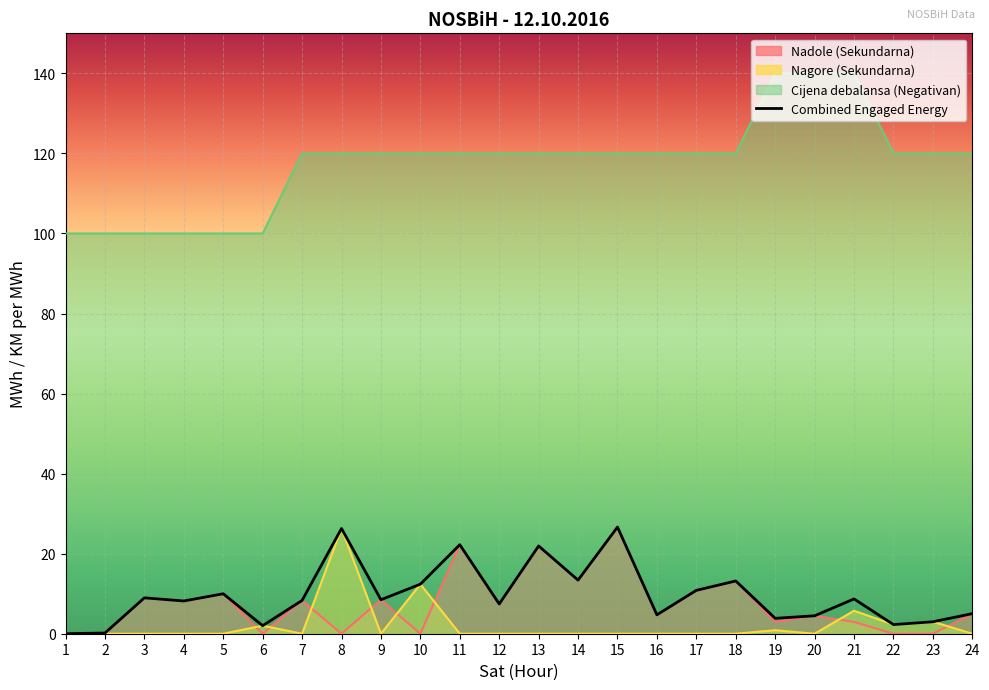

Between 18 and 8, which is larger?

18